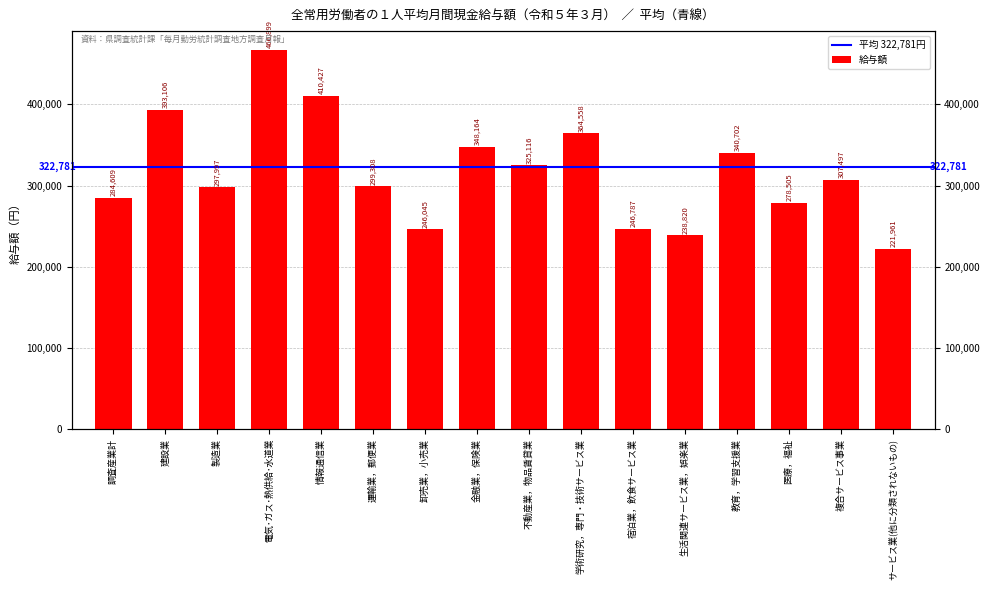

How many data points are less than 307497?

8